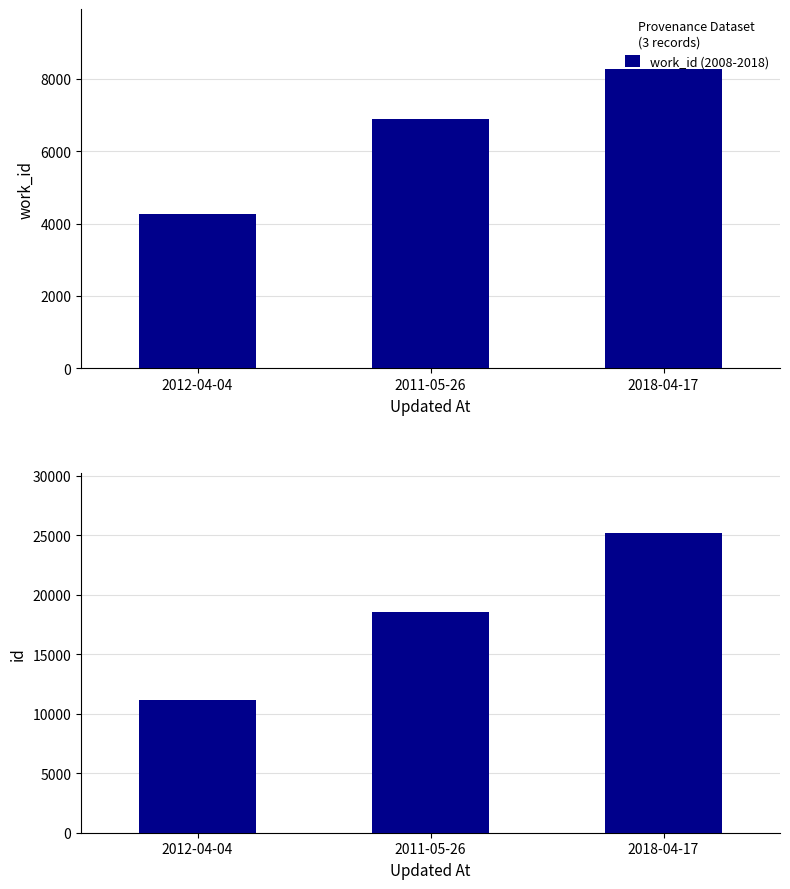

Which series has the largest range (max minus min)?

id